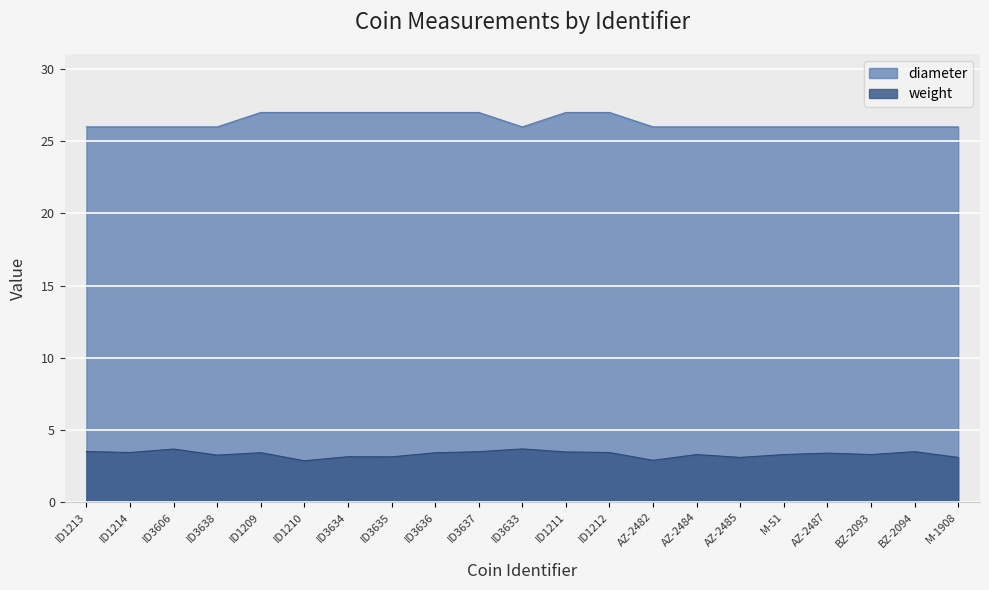

How many values in the diameter series exceed 26?

8